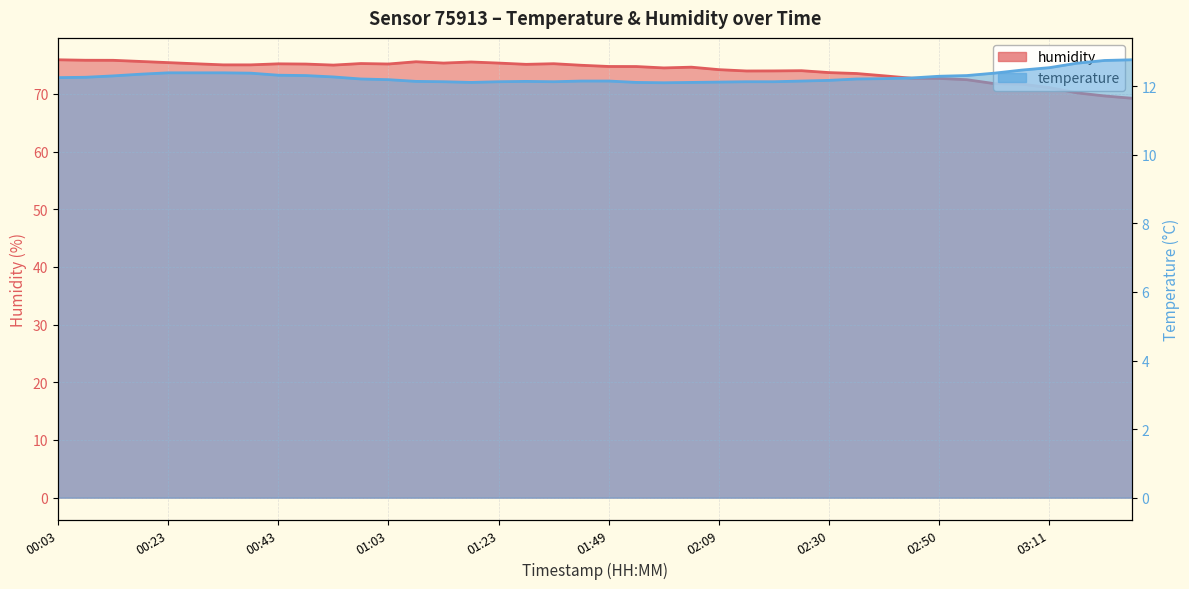

True or false: temperature and humidity cross at least once.

False